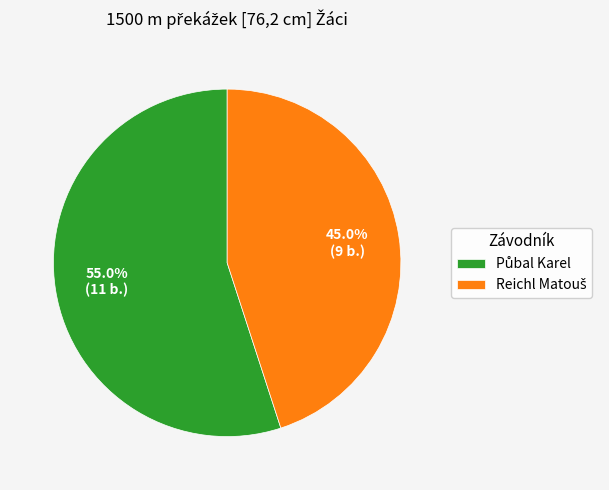

Is there a majority slice in this chart?

Yes